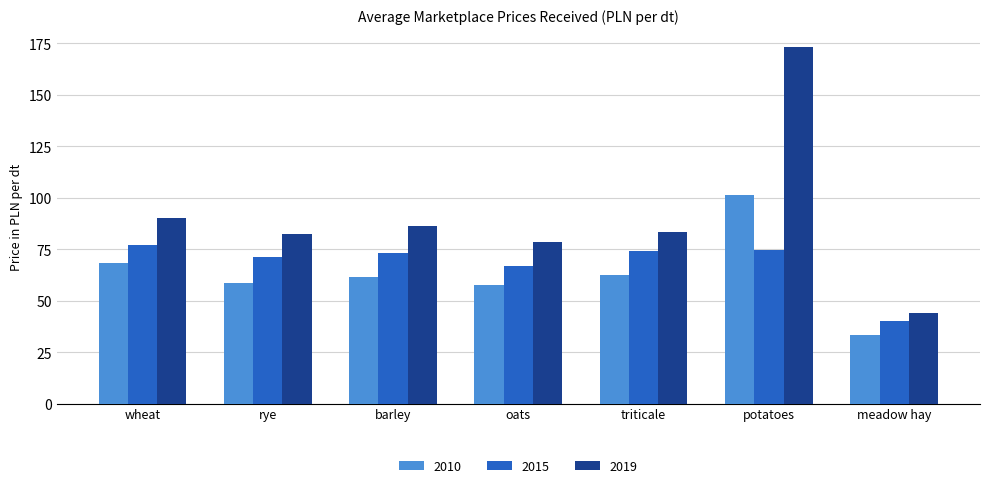

The 2019 series shows 135.0 at rye. True or false?

False